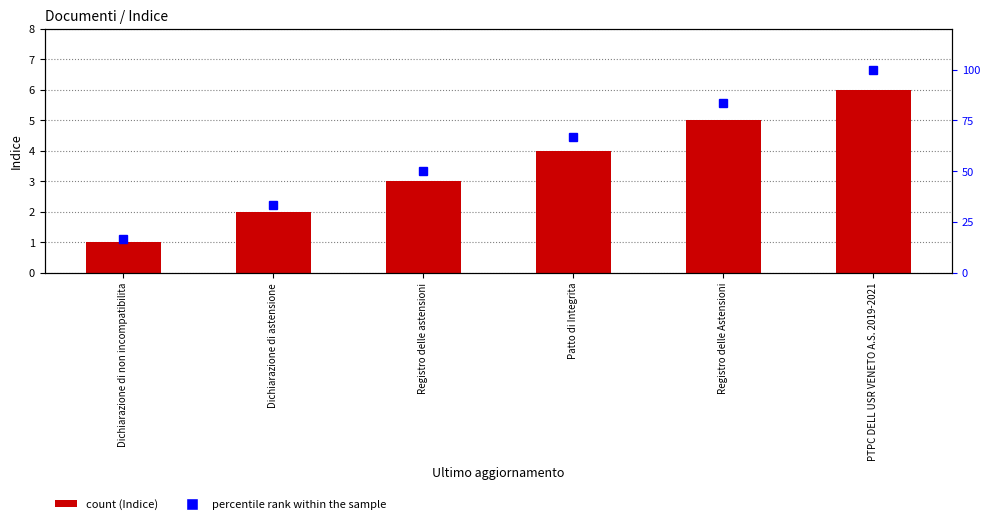

Which category has the highest value across all series?

PTPC DELL USR VENETO A.S. 2019-2021